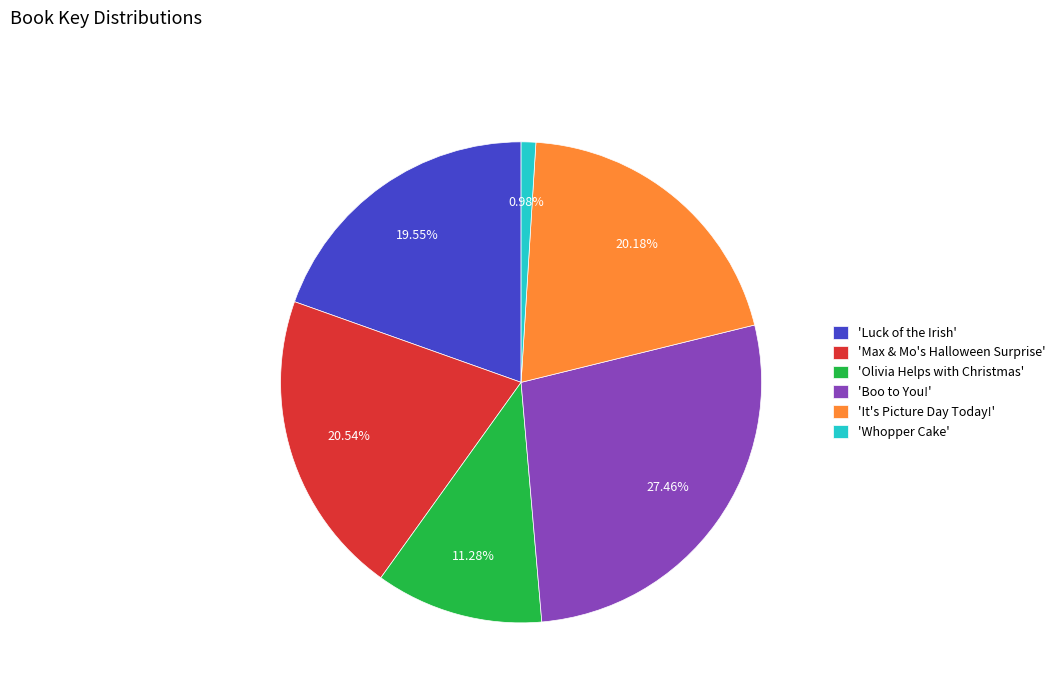

Is there a majority slice in this chart?

No